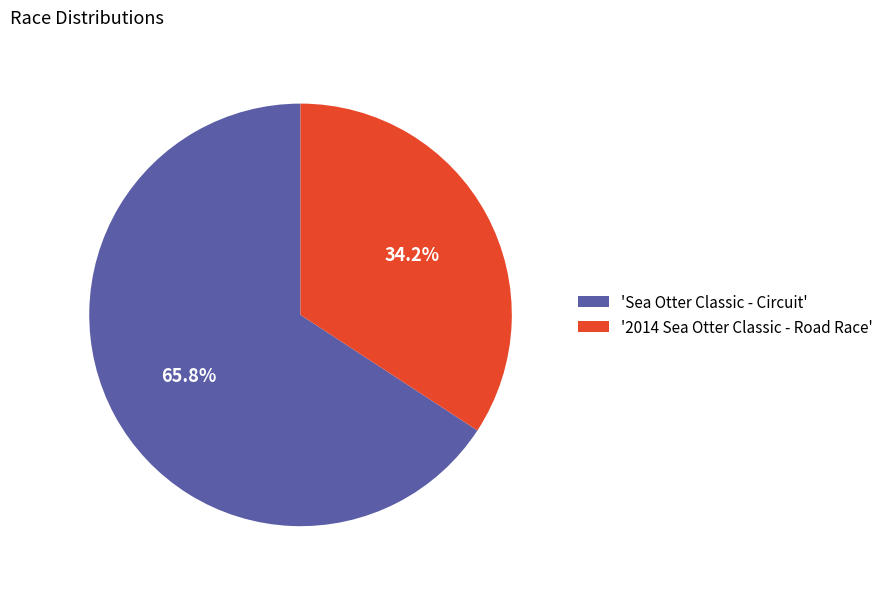

Which has a higher value, 'Sea Otter Classic - Circuit' or '2014 Sea Otter Classic - Road Race'?

'Sea Otter Classic - Circuit'